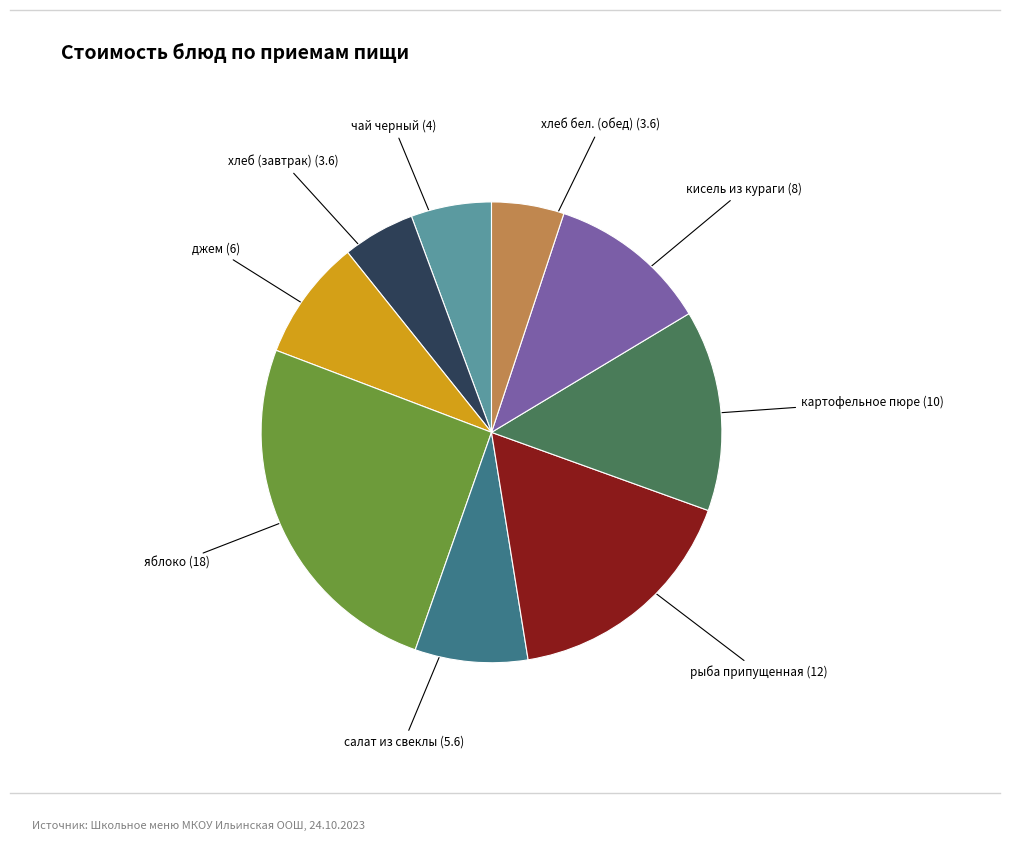

Is there any slice that represents more than half of the pie?

No